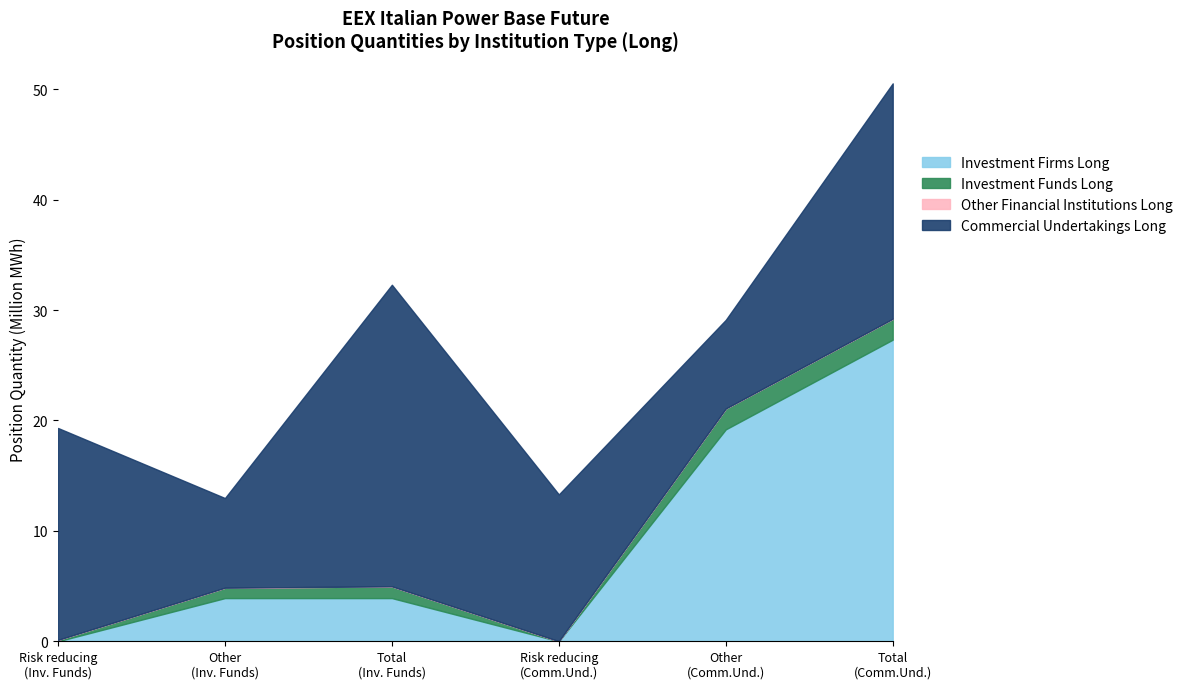

True or false: Investment Funds Long has more than 1 interior local peaks.

False